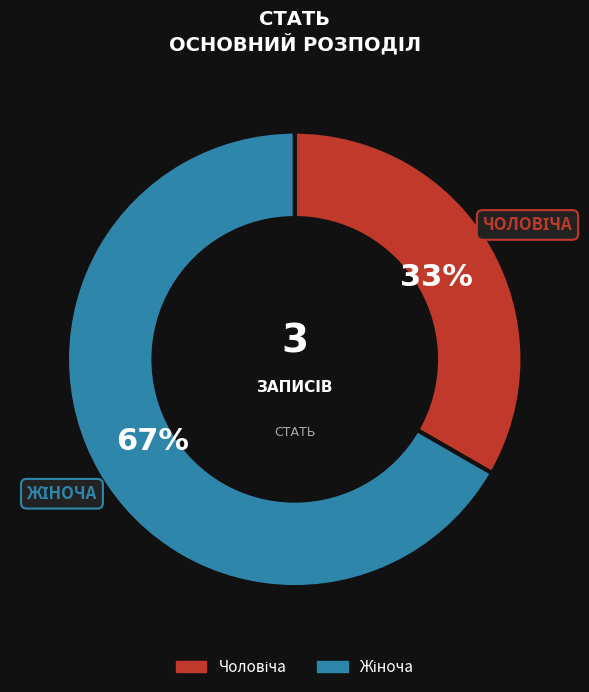

Does any single category account for the majority?

Yes